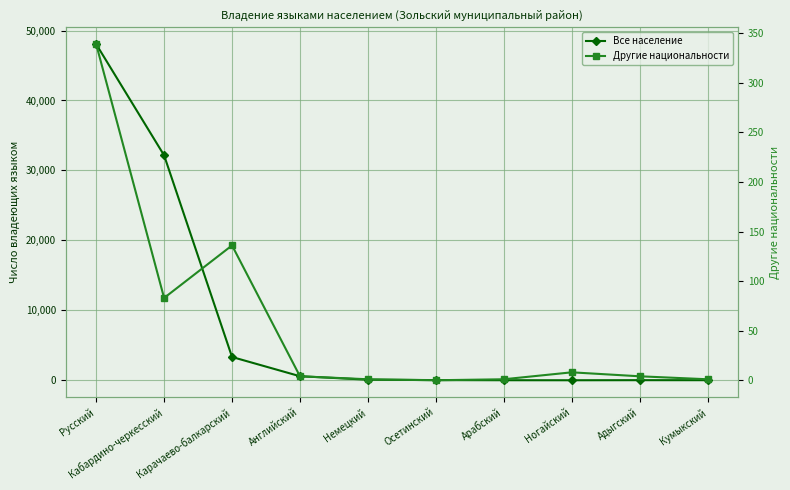

Rank the series by their average value, from highest to lowest.

Все население, Другие национальности